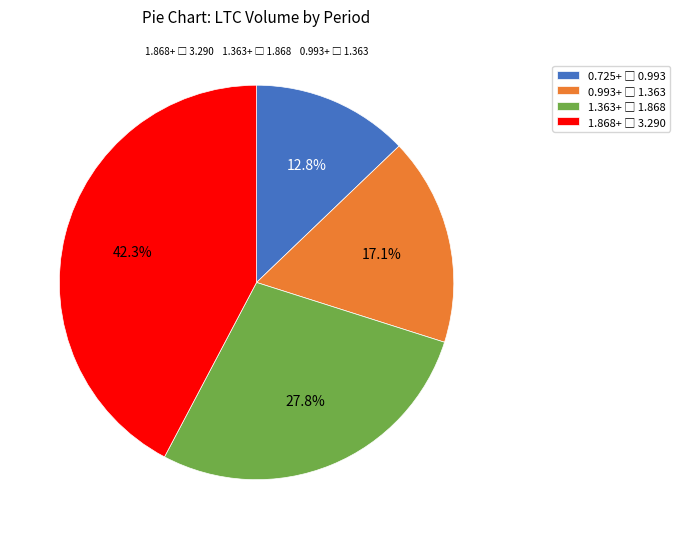

Is there any slice that represents more than half of the pie?

No